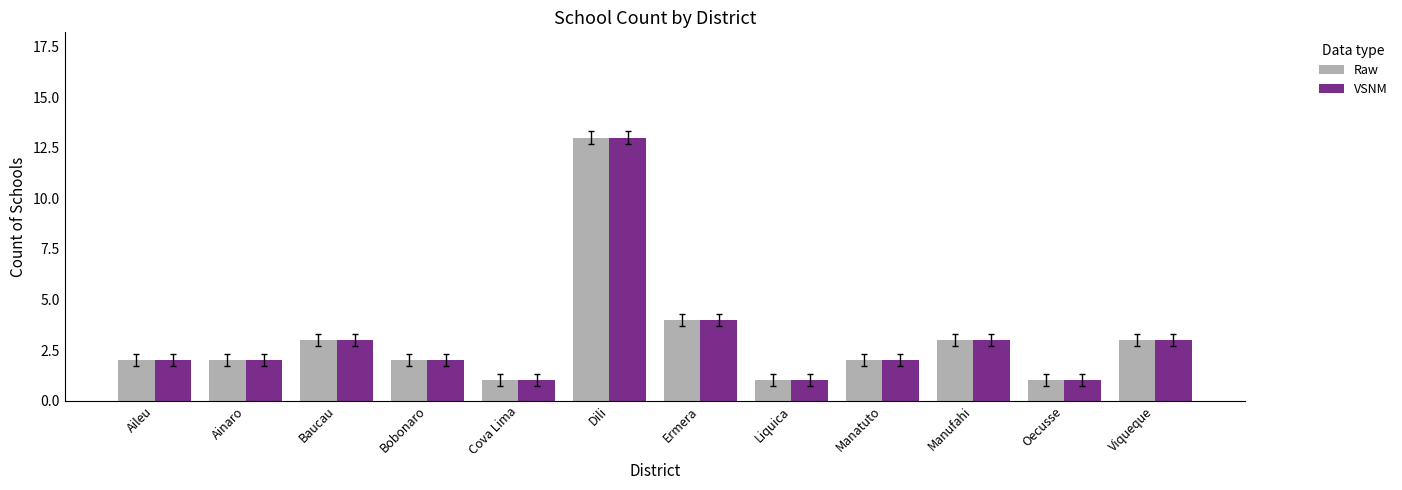

How many distinct data groups are displayed?

2